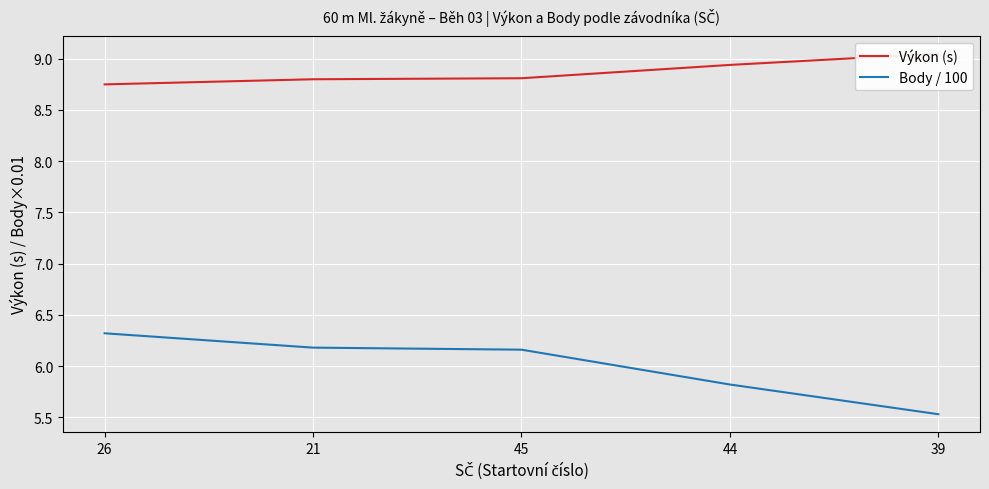

What are all the series names shown in the legend?

Výkon (s), Body / 100